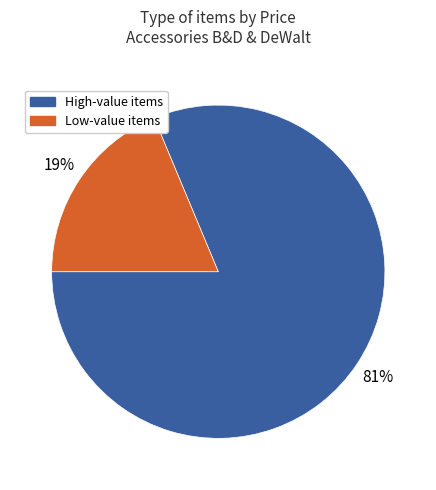

To the nearest percent, what is the average slice percentage?

50%